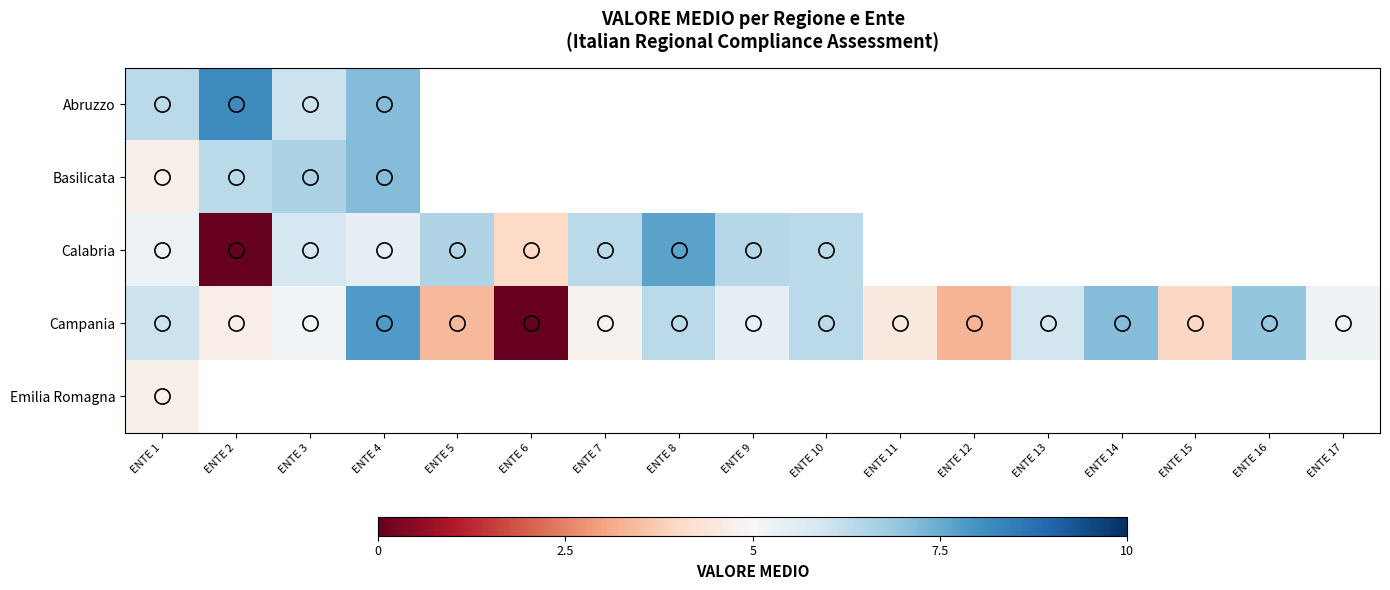

At which category does the chart reach its minimum across all series?

ENTE 2